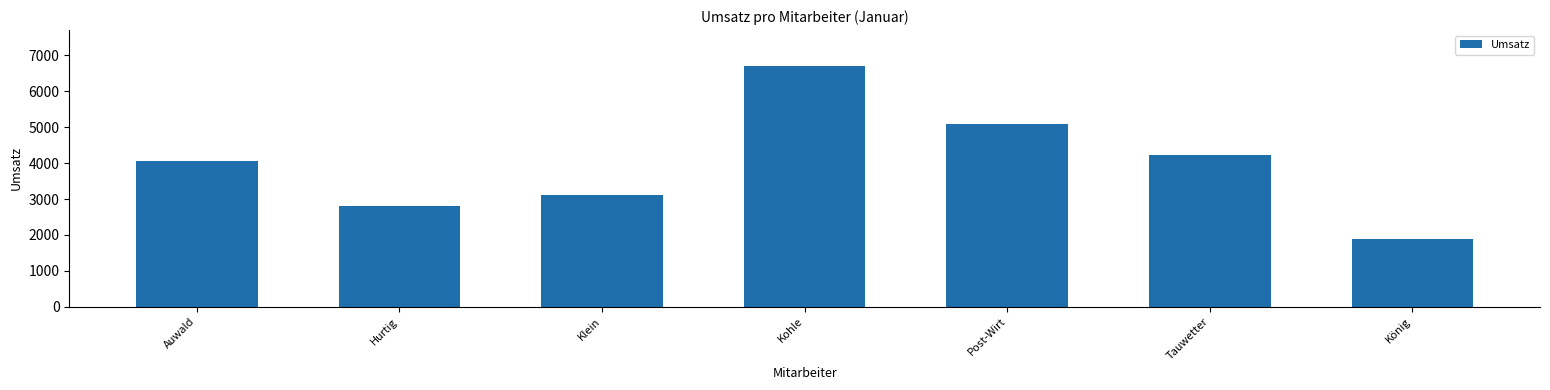

How many data points are less than 4050?

3